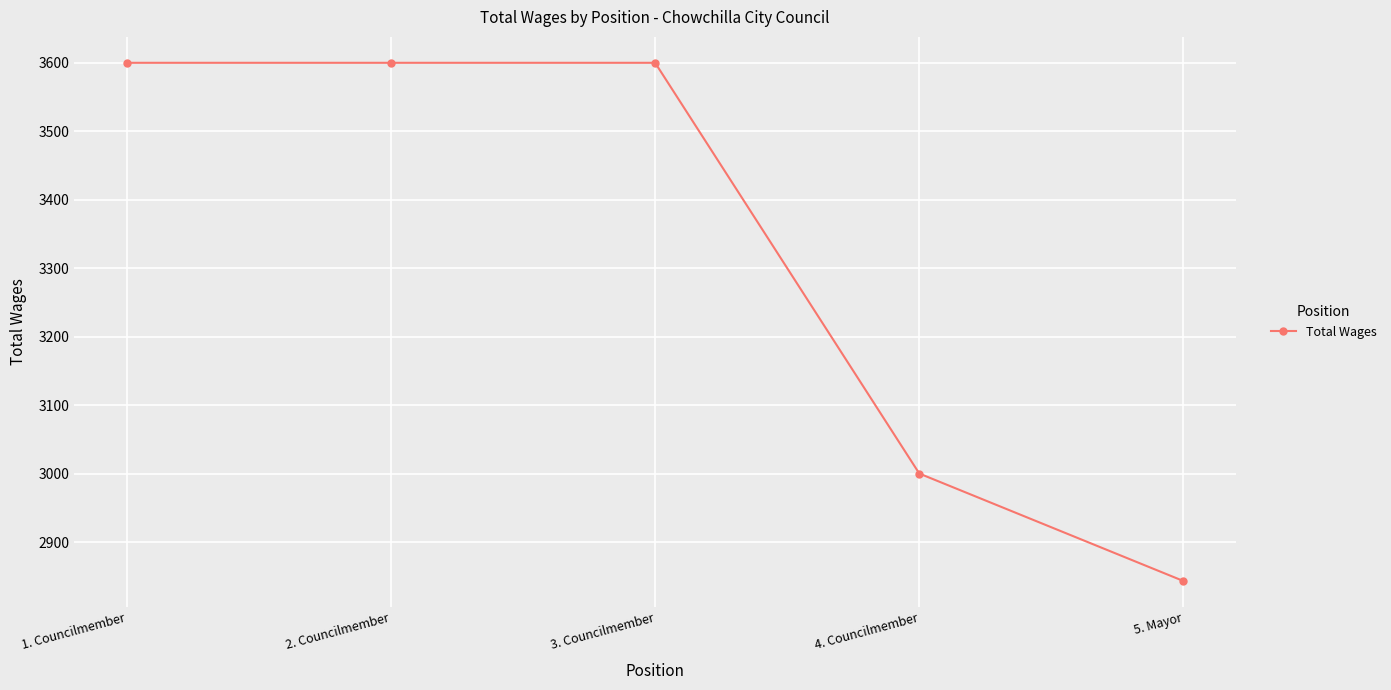

Which has a higher value, 1. Councilmember or 4. Councilmember?

1. Councilmember